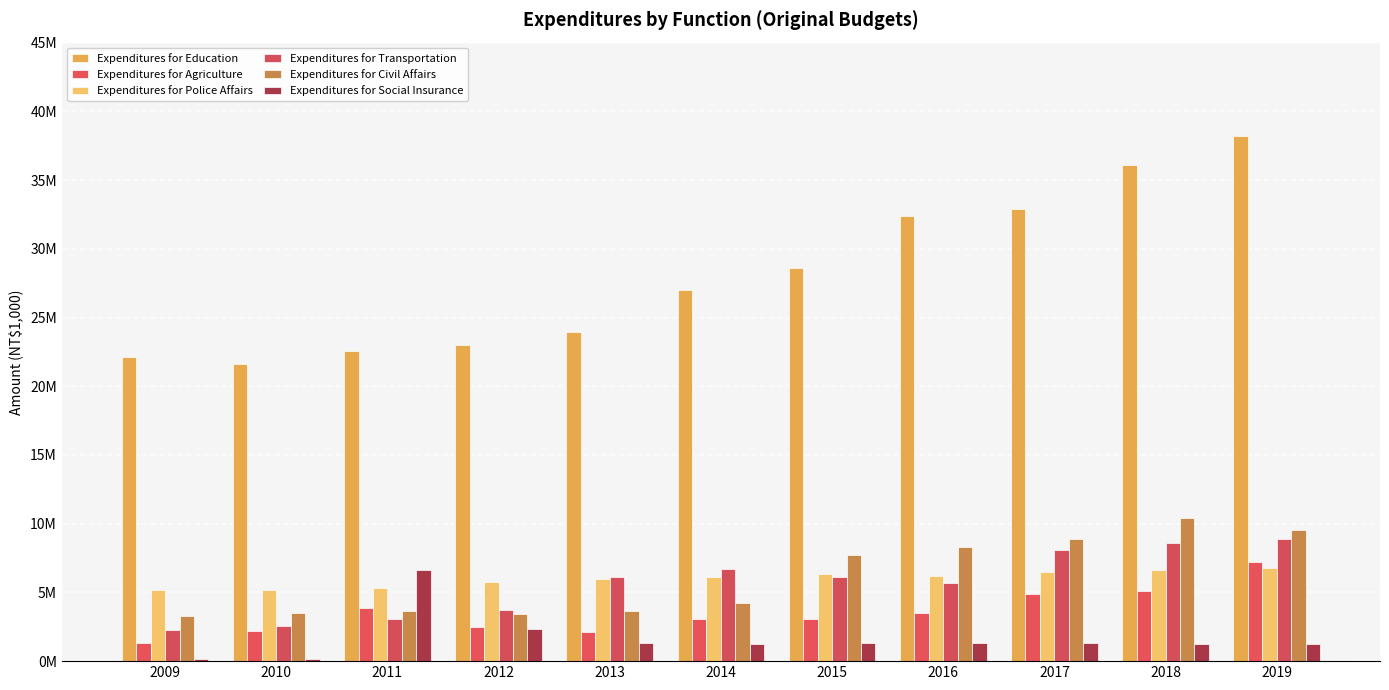

What is the total value across all series at 2019?

71926805